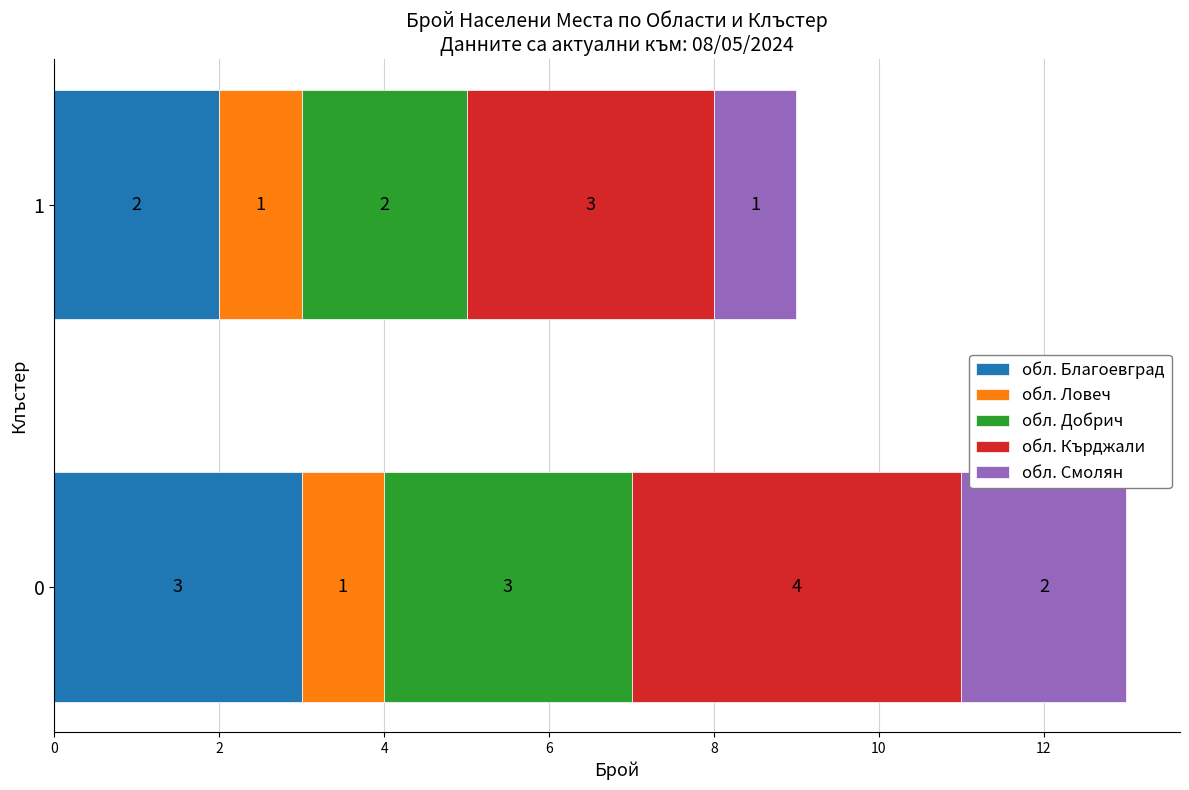

What is the total value across all series at 0?

13